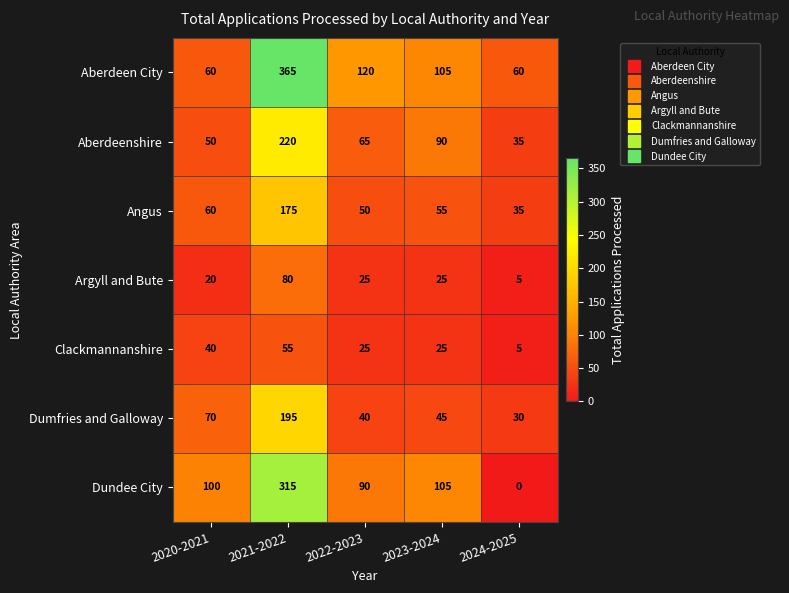

List the series in order of their peak value, lowest first.

Clackmannanshire, Argyll and Bute, Angus, Dumfries and Galloway, Aberdeenshire, Dundee City, Aberdeen City